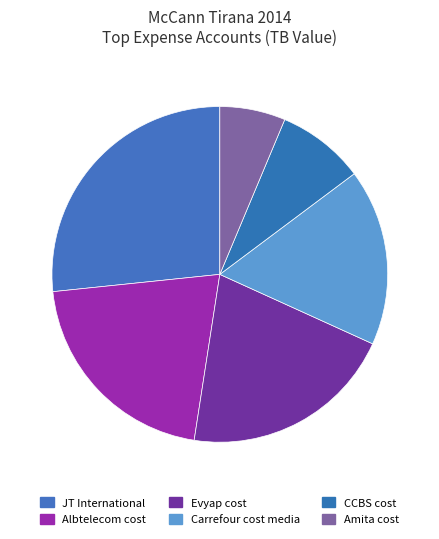

The CCBS cost slice represents 8% of the pie. True or false?

True